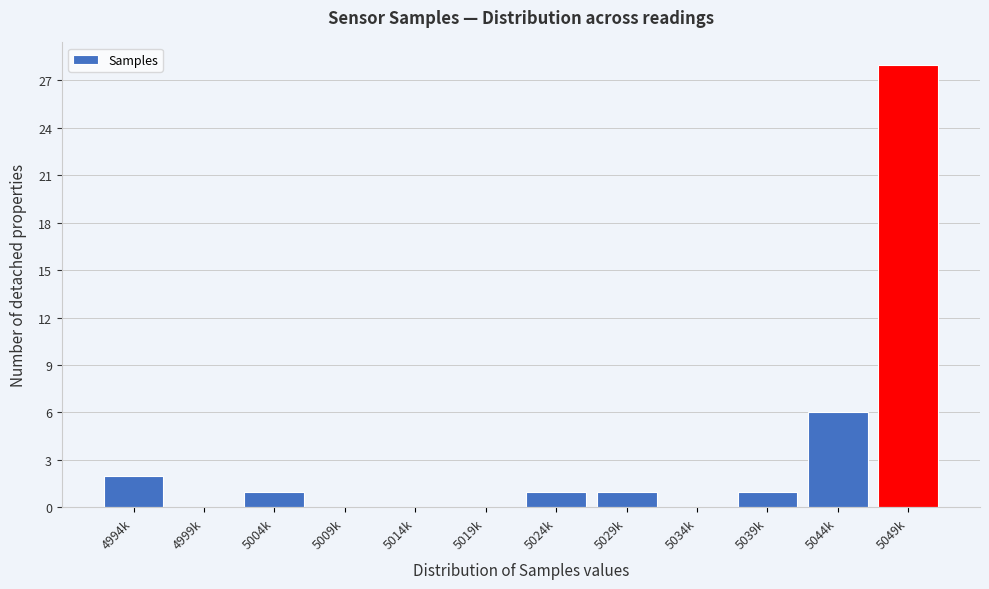

Reading left to right, list all the values displayed in this chart.

4994k=2	4999k=0	5004k=1	5009k=0	5014k=0	5019k=0	5024k=1	5029k=1	5034k=0	5039k=1	5044k=6	5049k=28